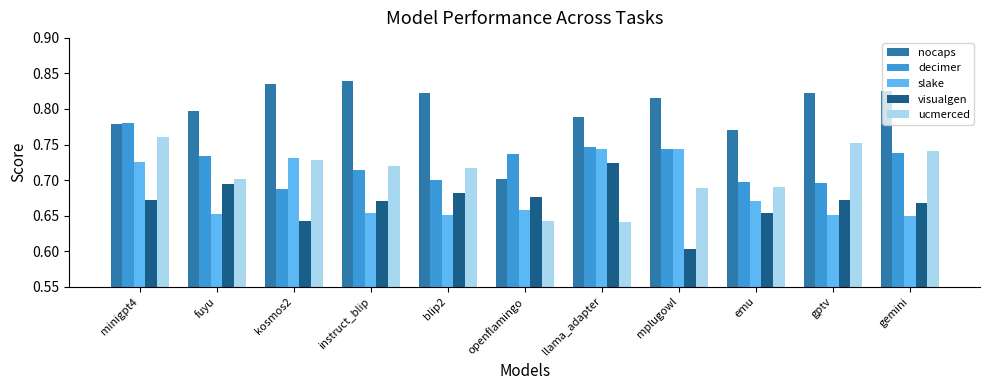

True or false: slake has a value of 0.7 at llama_adapter.

True